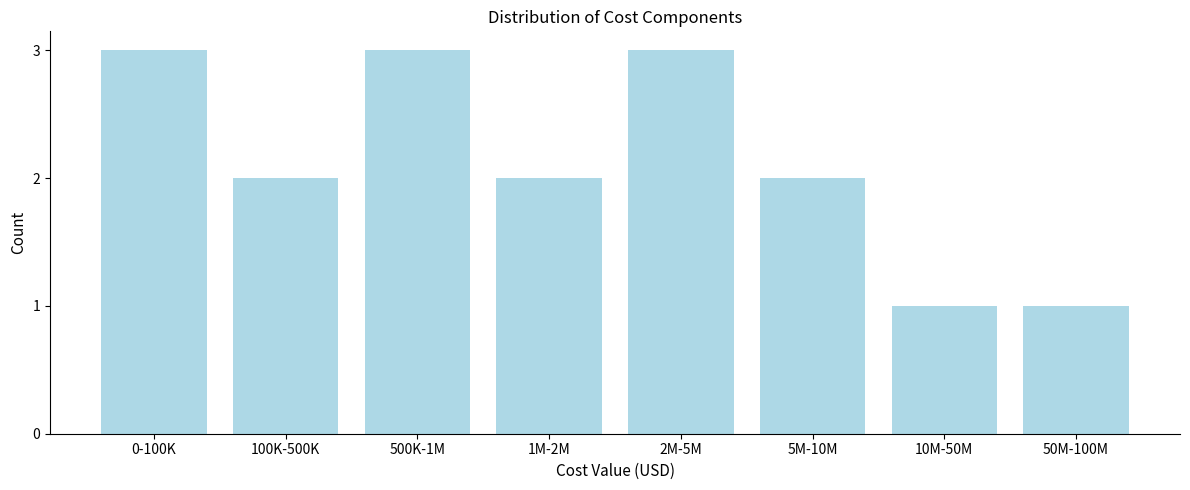

Reading left to right, extract all data points from this chart.

0-100K=3	100K-500K=2	500K-1M=3	1M-2M=2	2M-5M=3	5M-10M=2	10M-50M=1	50M-100M=1